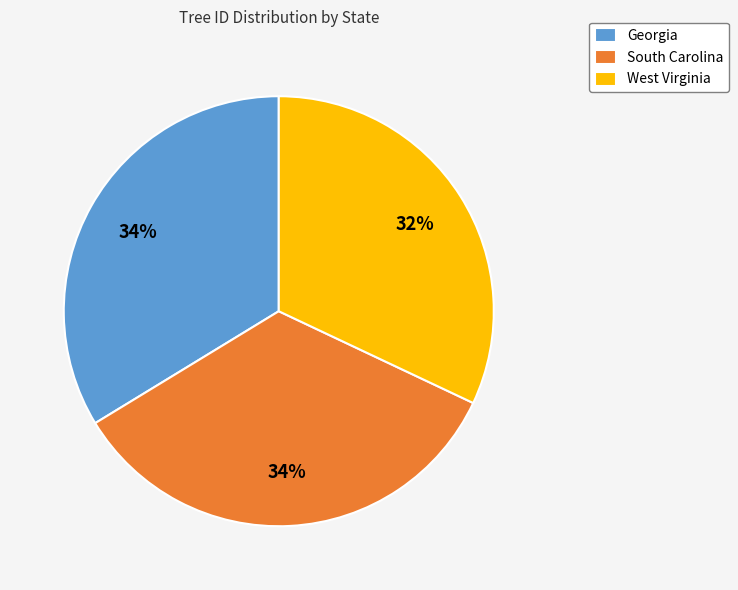

Is the sum of West Virginia and Georgia greater than half?

Yes